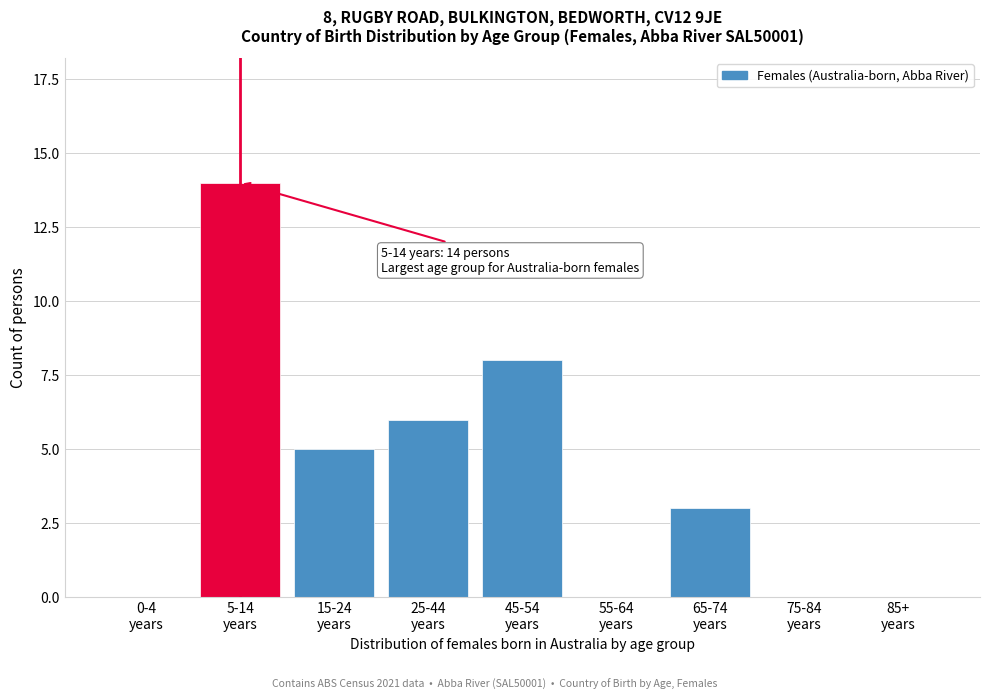

What is the greatest value displayed?

14